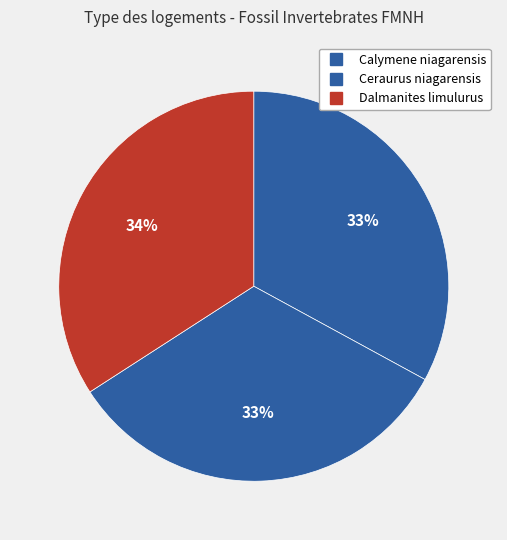

How many segments does this pie chart have?

3